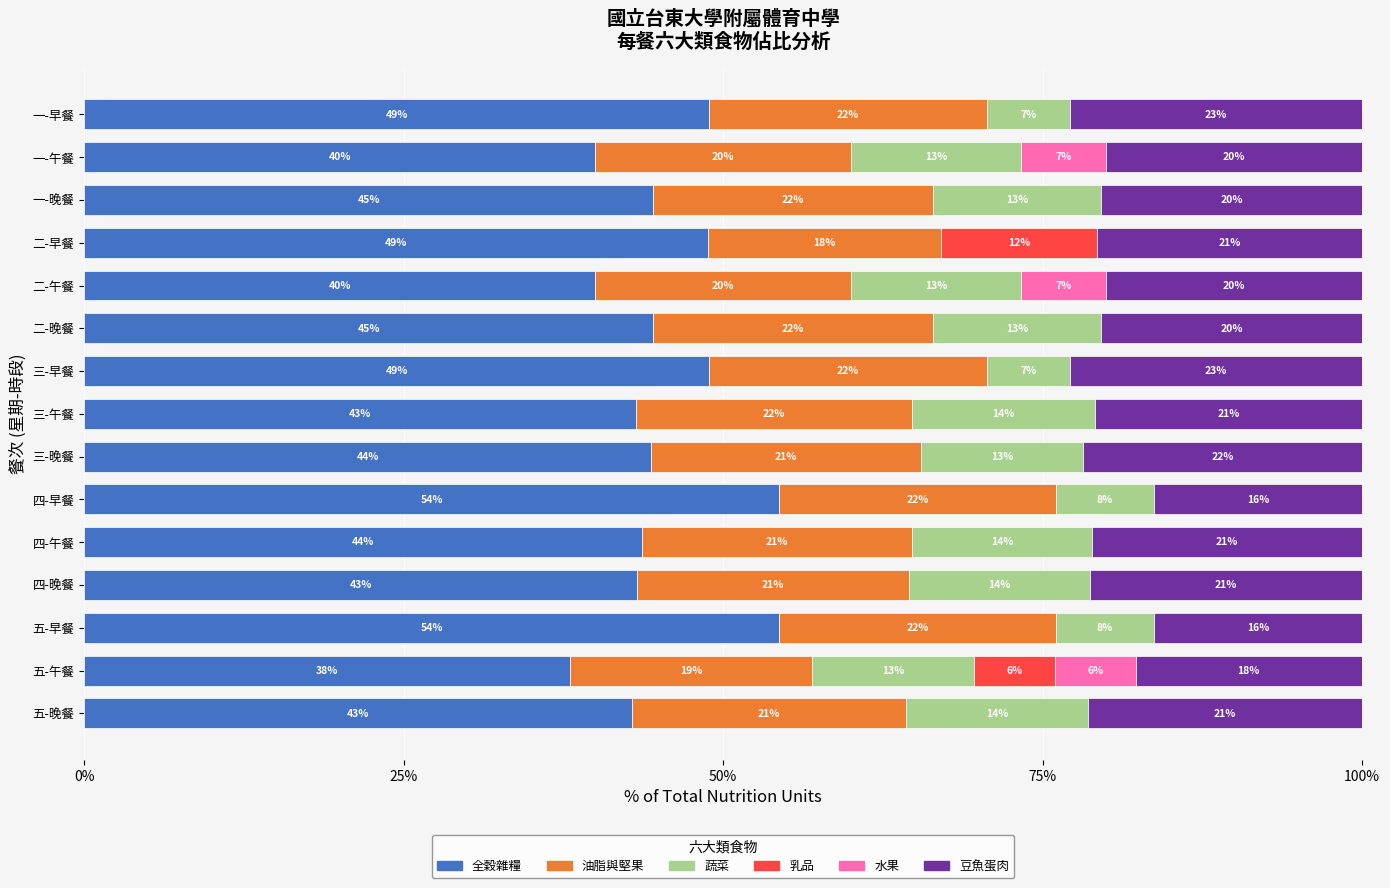

What is the value of the 油脂與堅果 bar at the 7th from the left?

21.7